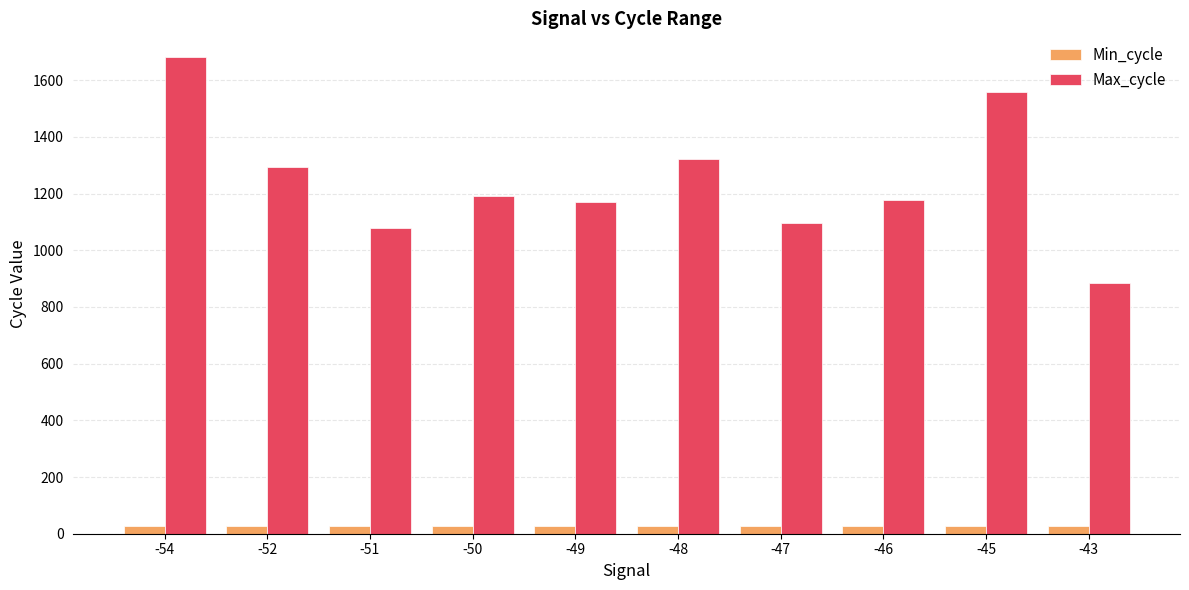

How many bars are there in each group?

2